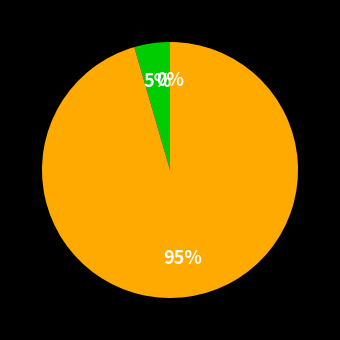

Is it true that Hungry Hearts (9781534421868) is 19% of the pie?

False